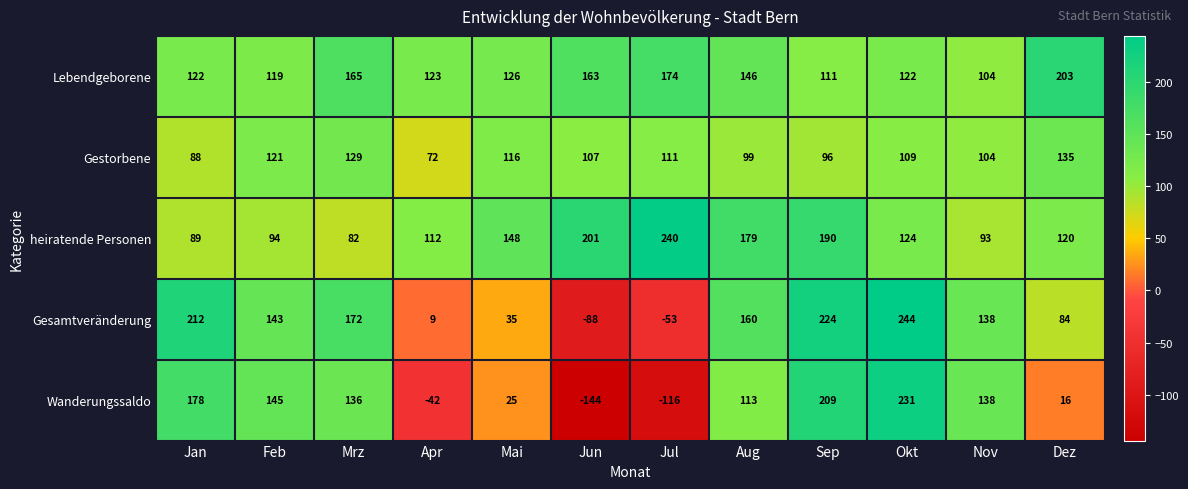

At how many categories does at least one series exceed 101?

12